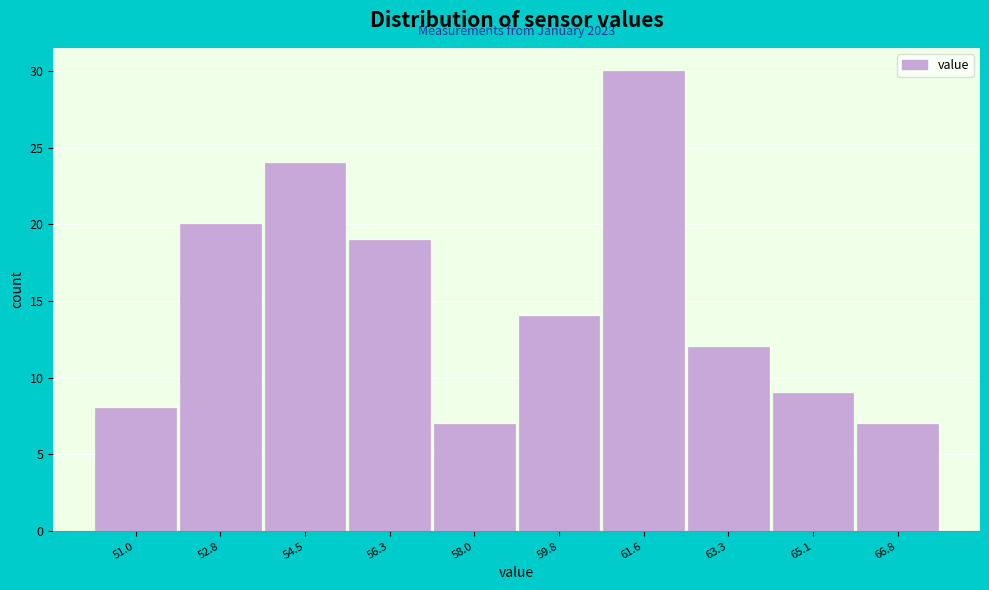

Reading left to right, transcribe all the data shown in this chart.

8	20	24	19	7	14	30	12	9	7